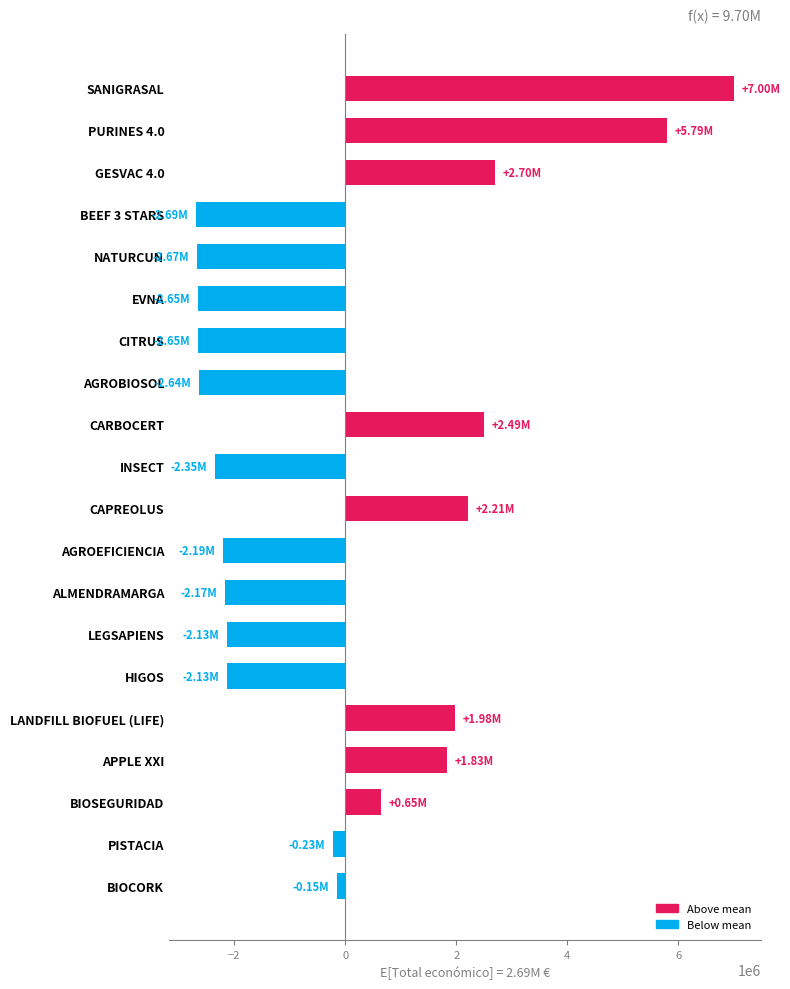

At which category does the chart reach its peak across all series?

SANIGRASAL